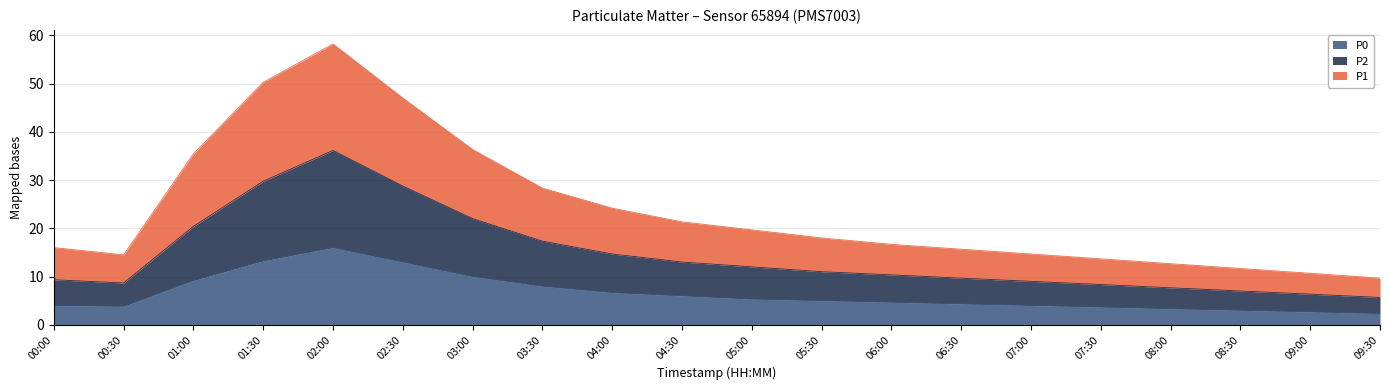

What are all the series names shown in the legend?

P0, P2, P1